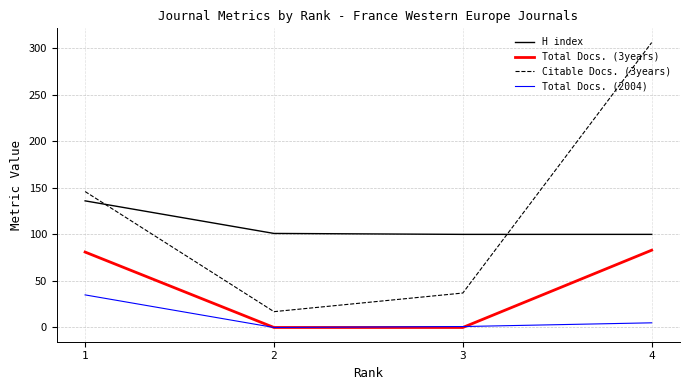

At 1, list the series in order from smallest to largest.

Total Docs. (2004), Total Docs. (3years), H index, Citable Docs. (3years)